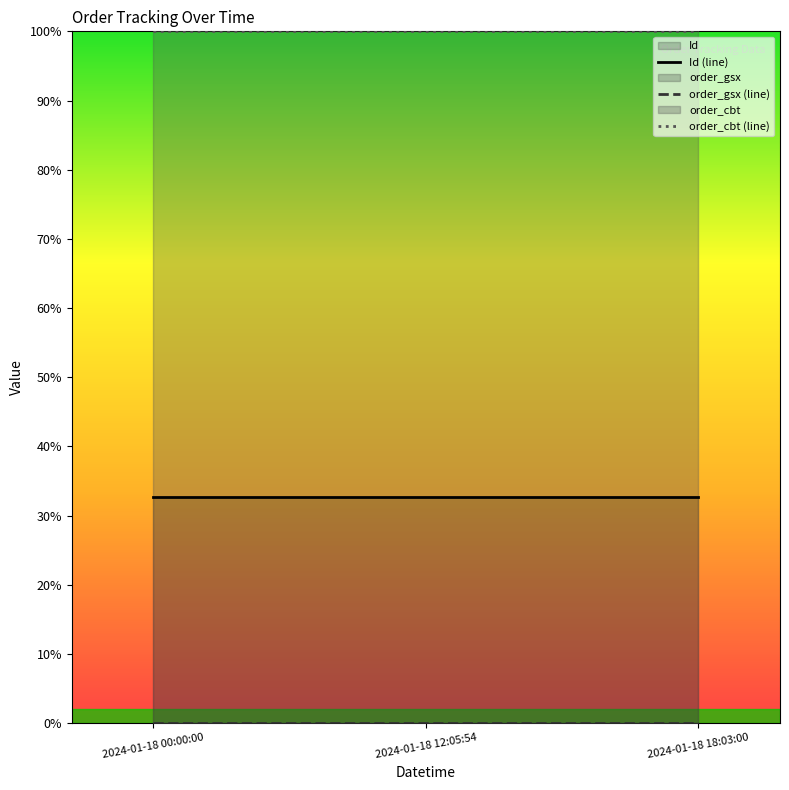

Where is Id (line) nearest to the value 32?

2024-01-18 00:00:00